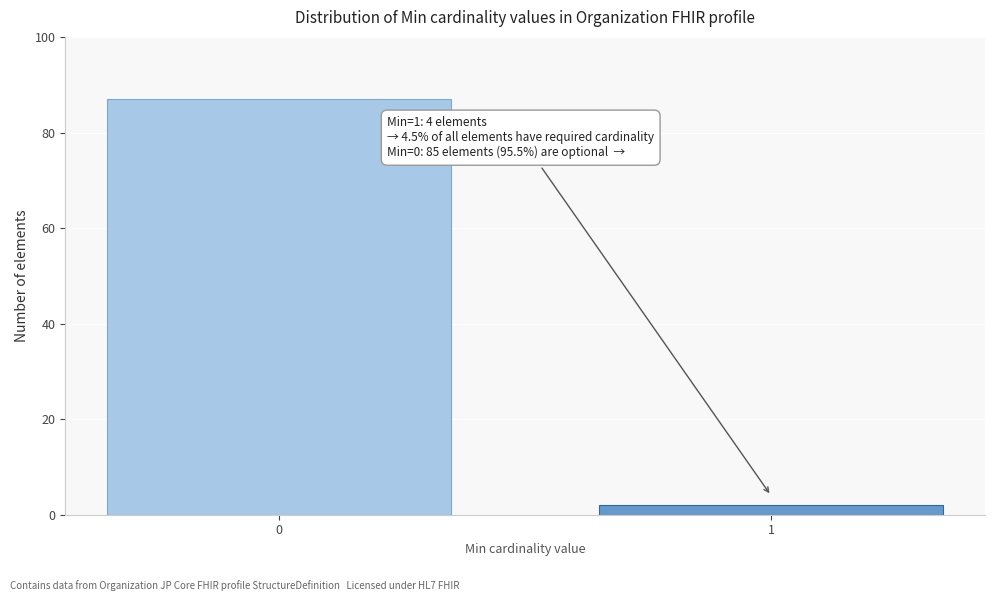

Reading left to right, list all the values displayed in this chart.

87	2